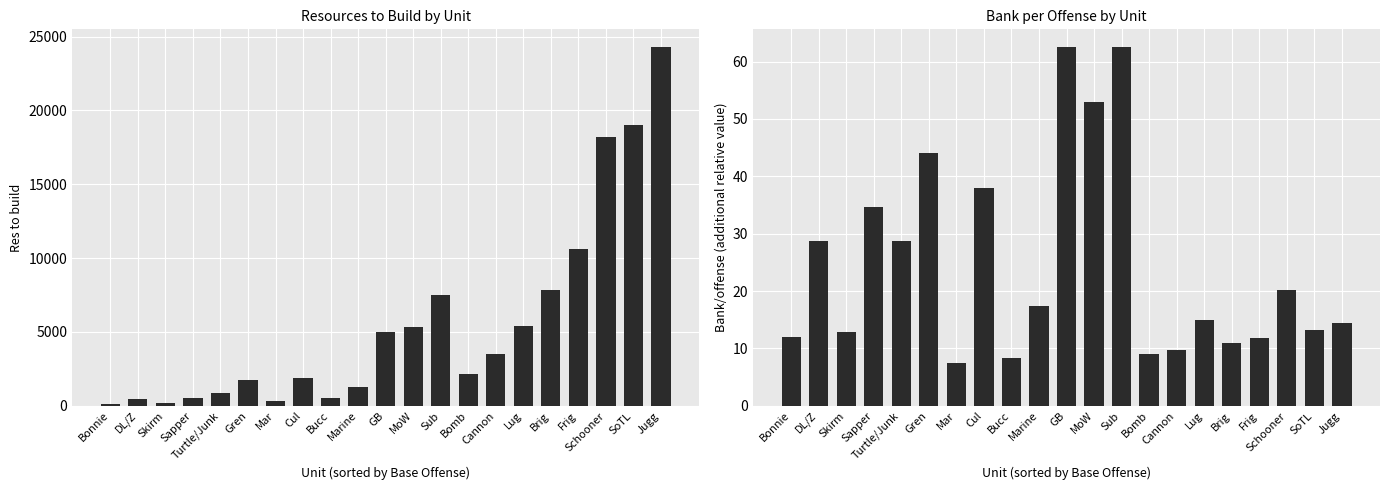

What is the difference between the highest and lowest values at Cul?

1862.0